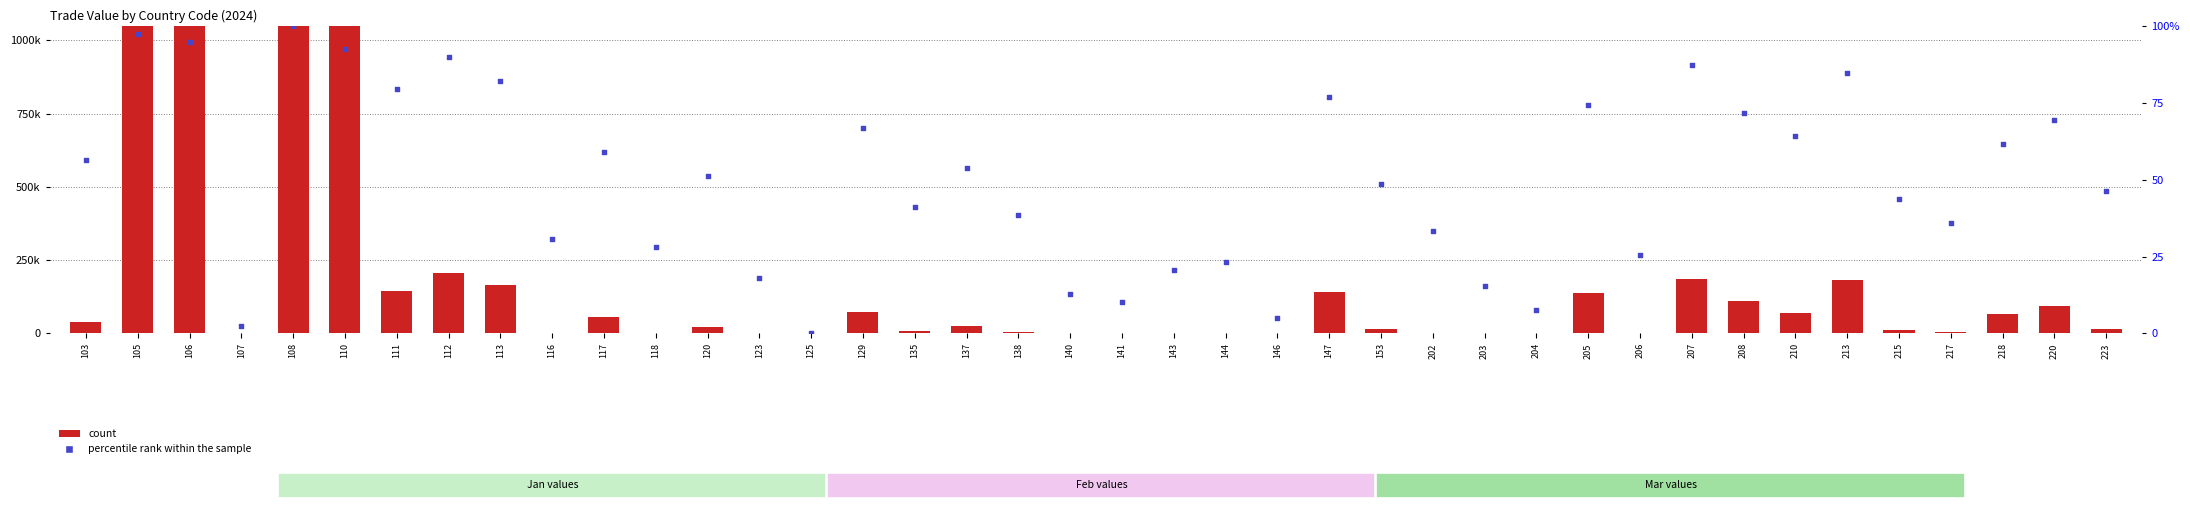

Which series reaches the maximum Y coordinate?

count